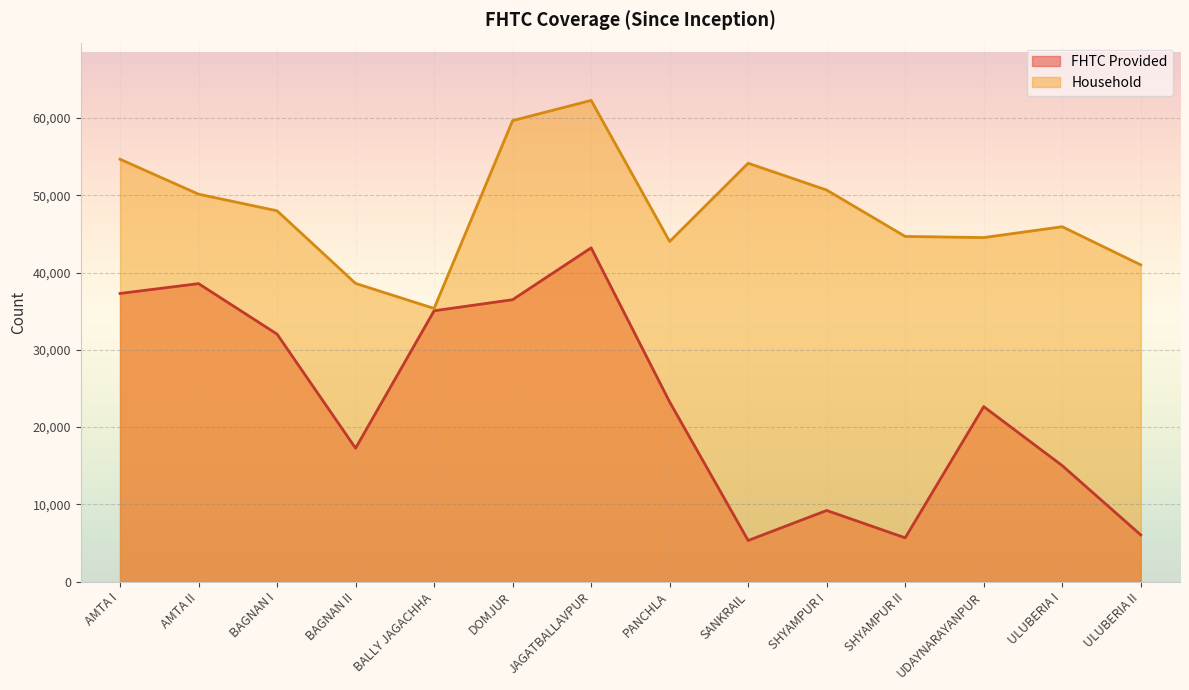

What is the value of the Household point at the 1st from the left?

54654